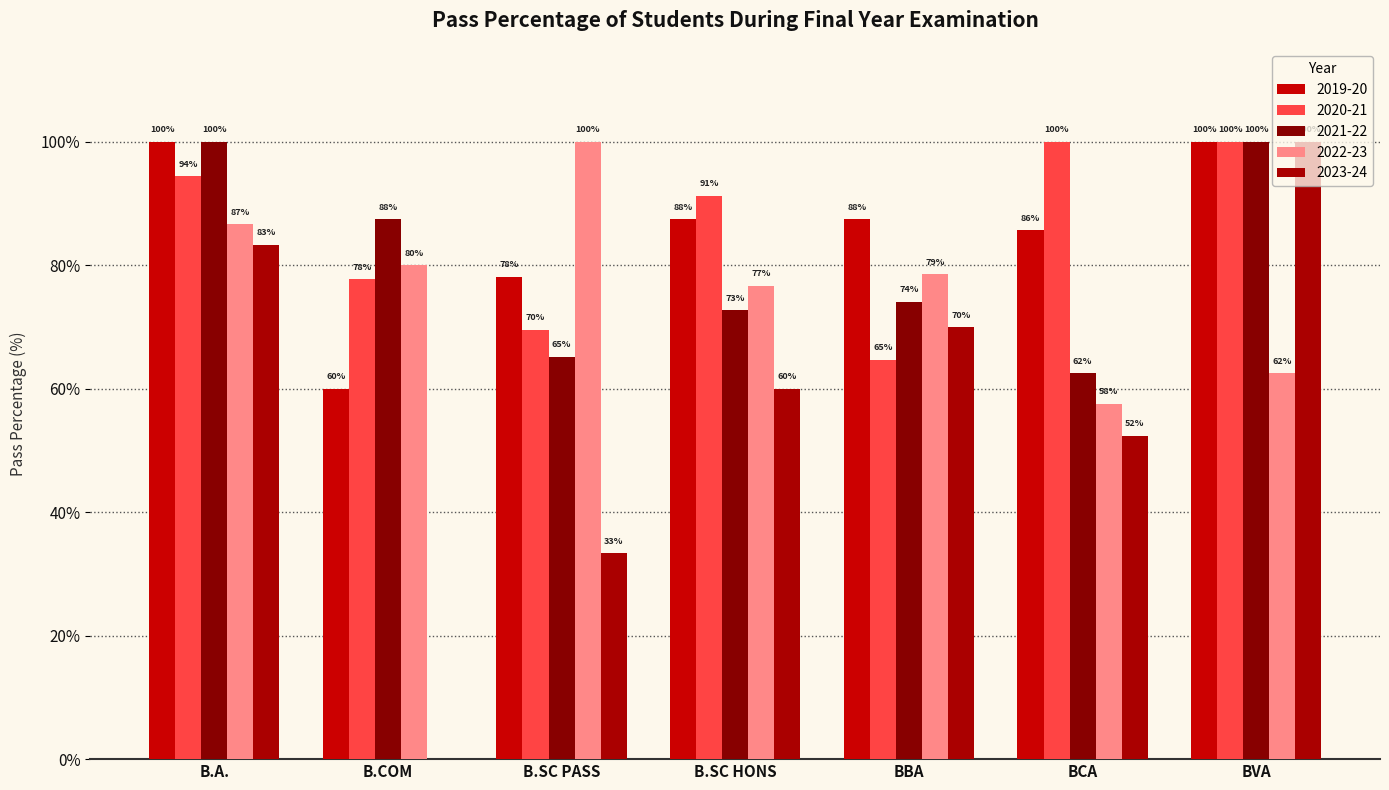

Reading left to right, extract all data points from this chart.

2019-20: 100.0	60.0	78.1	87.5	87.5	85.7	100.0
2020-21: 94.4	77.8	69.6	91.3	64.7	100.0	100.0
2021-22: 100.0	87.5	65.2	72.7	74.1	62.5	100.0
2022-23: 86.7	80.0	100.0	76.7	78.6	57.6	62.5
2023-24: 83.3	0.0	33.3	60.0	70.0	52.4	100.0